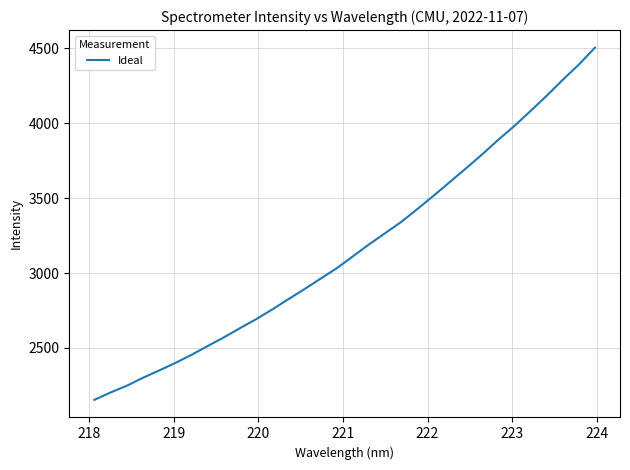

Does the chart have visible grid lines?

Yes